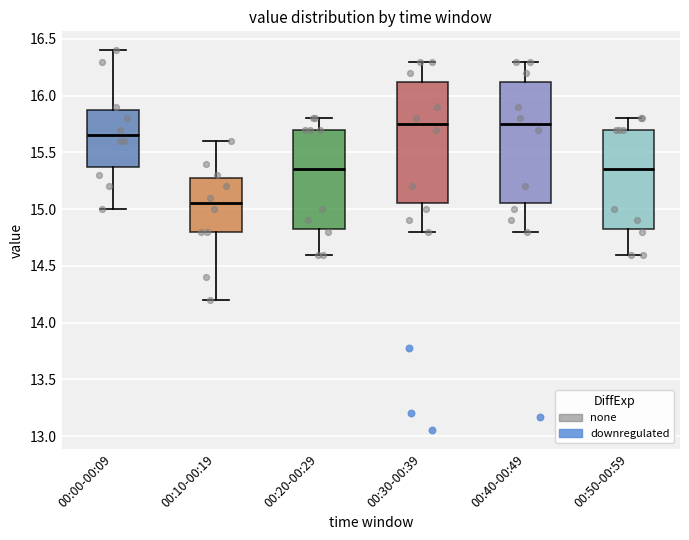

Where is the upper edge of the box for 00:30-00:39 on the y-axis? The values are not printed on the chart, so give them approximately, as read against the axis.

16.15